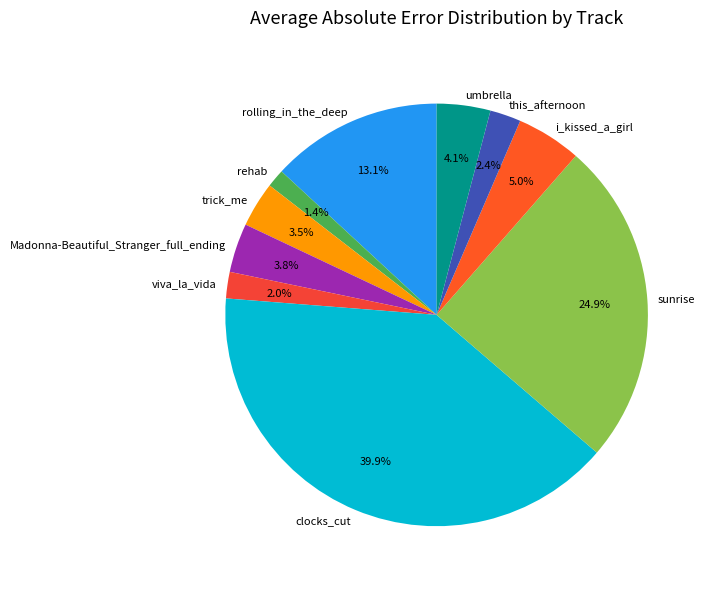

Is clocks_cut the majority of the pie?

No